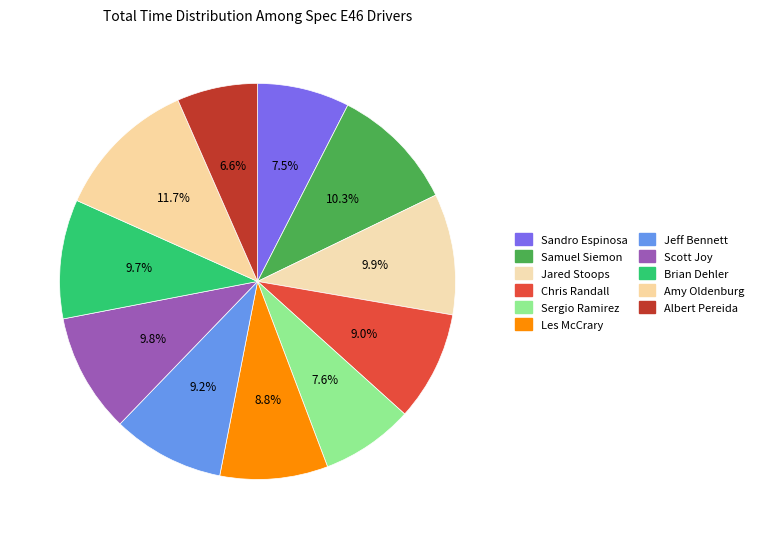

To the nearest percent, what is the difference between the largest and smallest slice percentages?

5%